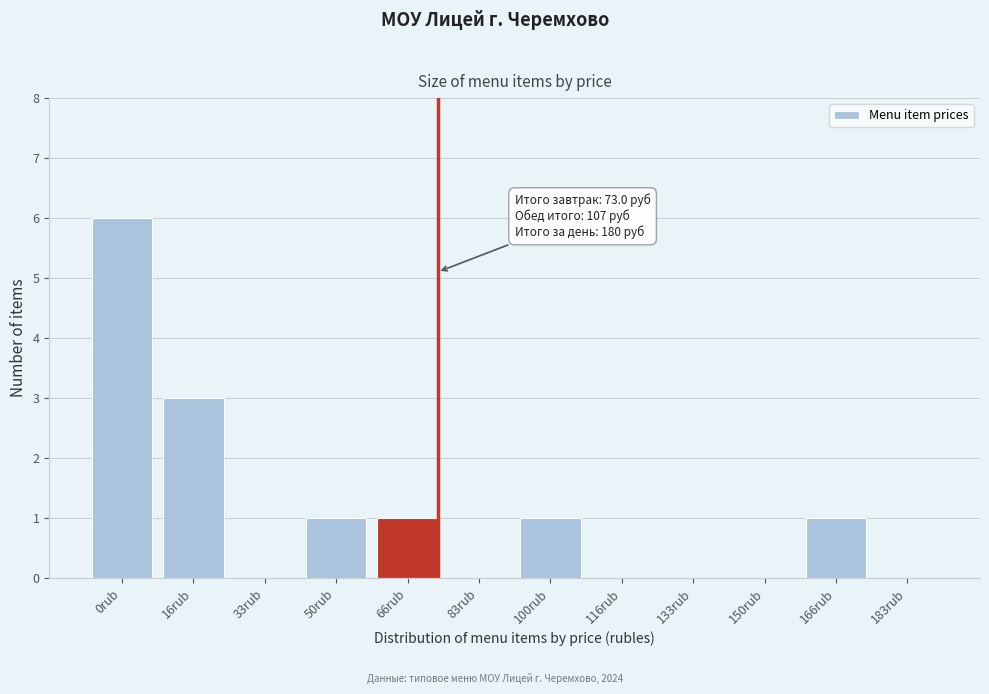

Reading left to right, transcribe all the data shown in this chart.

0rub=6	16rub=3	33rub=0	50rub=1	66rub=1	83rub=0	100rub=1	116rub=0	133rub=0	150rub=0	166rub=1	183rub=0